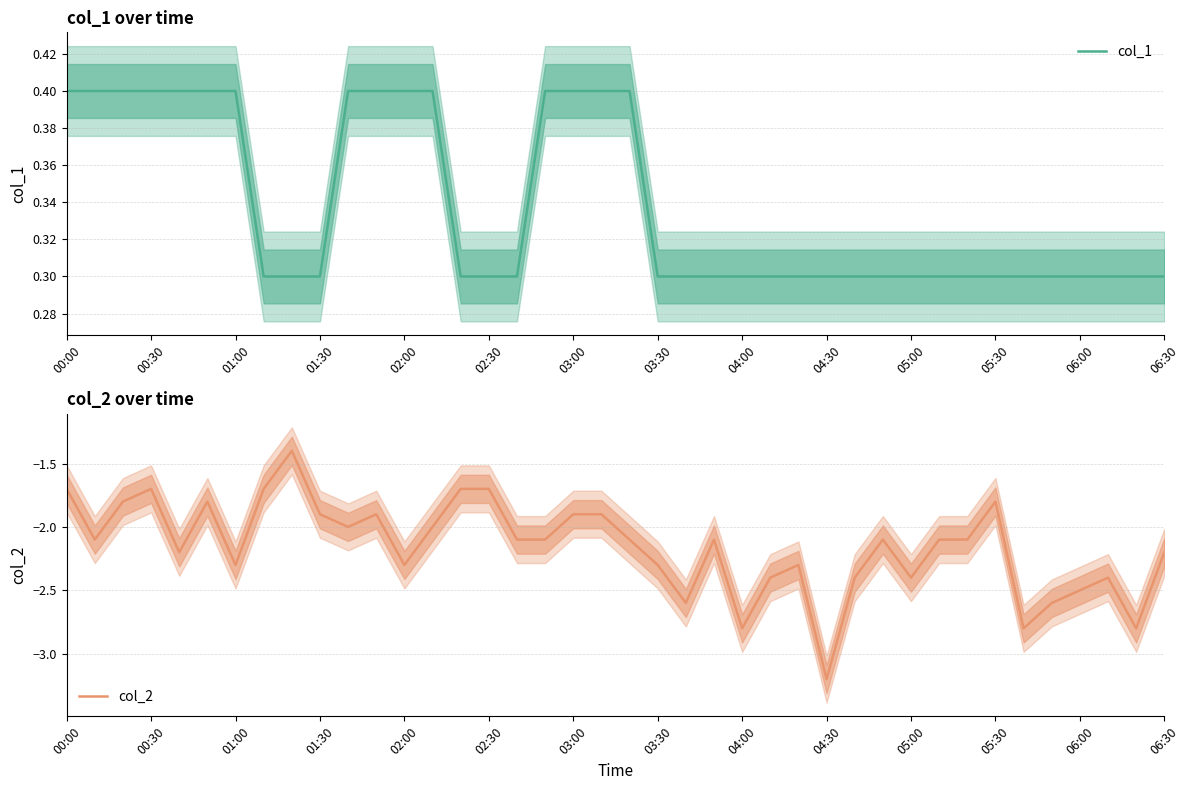

How many lines are shown in the chart?

2